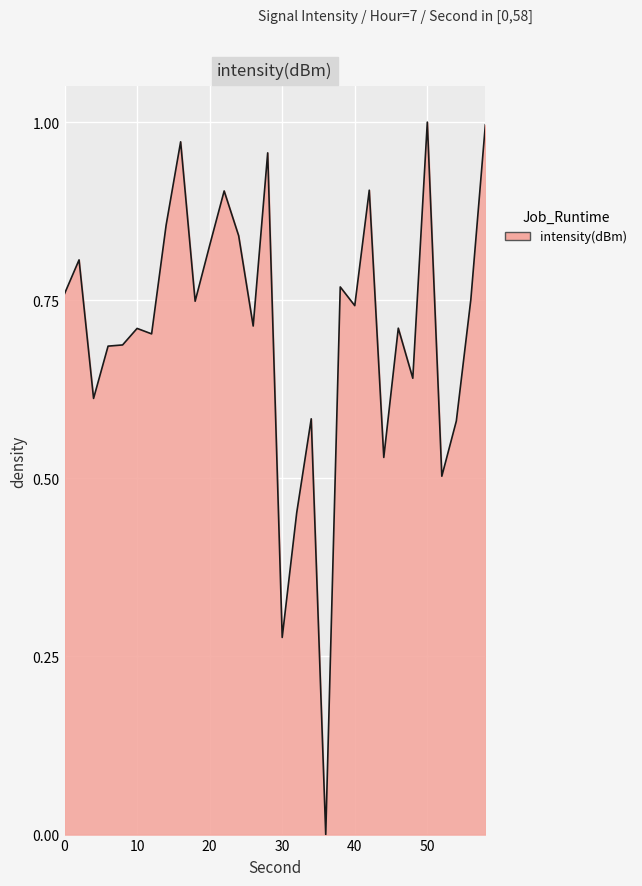

How many lines are shown in the chart?

1